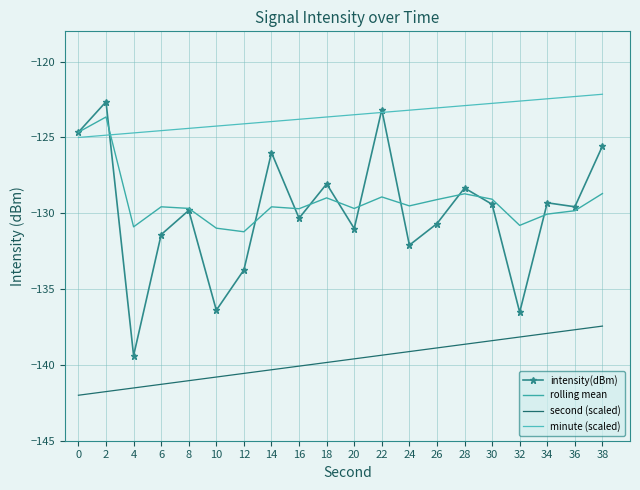

What are all the series names shown in the legend?

intensity(dBm), rolling mean, second (scaled), minute (scaled)